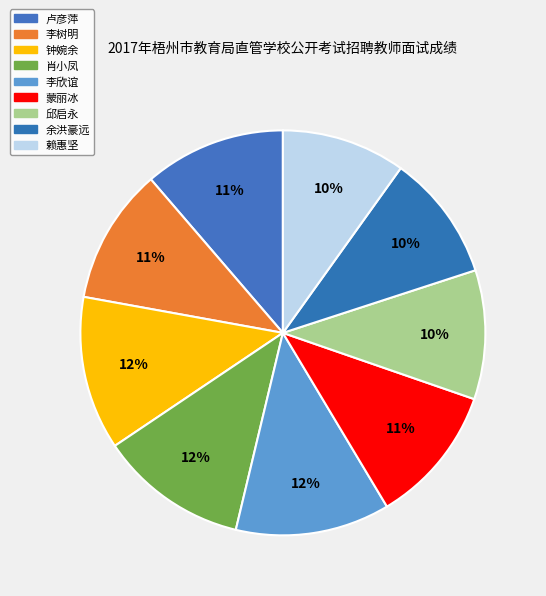

How many slices are in this pie chart?

9